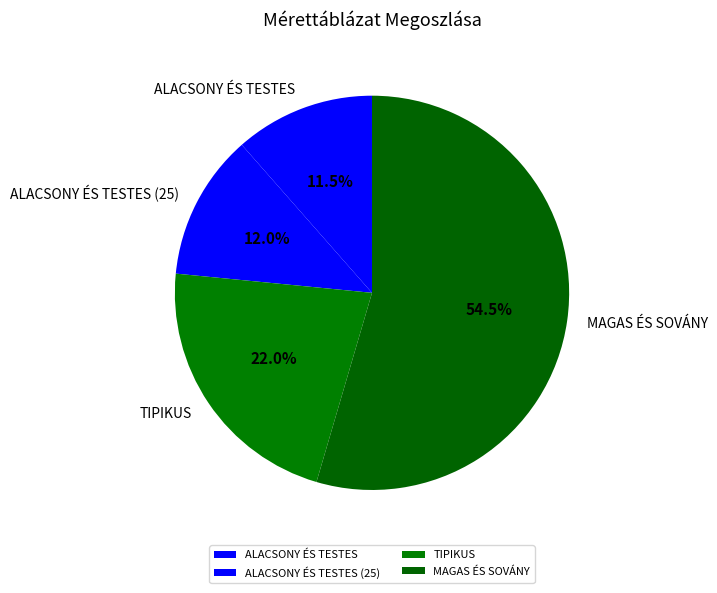

What is the majority slice?

MAGAS ÉS SOVÁNY